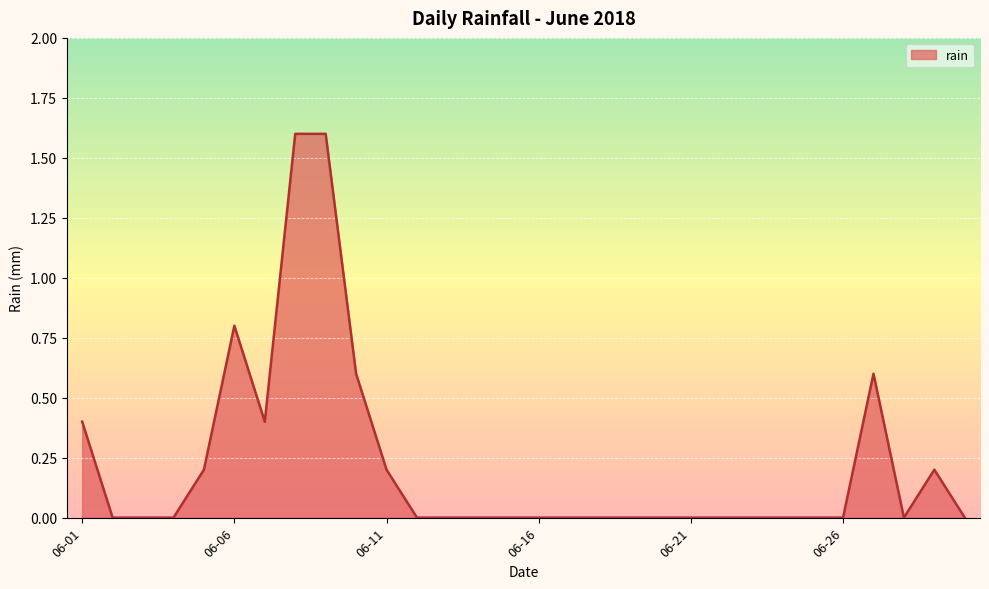

What is the greatest value displayed?

1.6